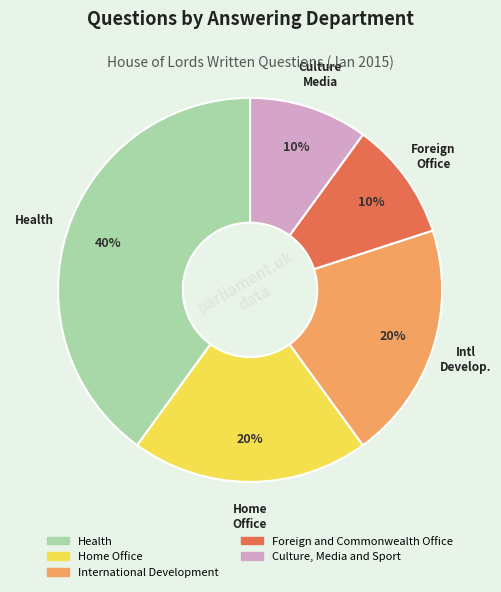

Is Health the majority of the pie?

No